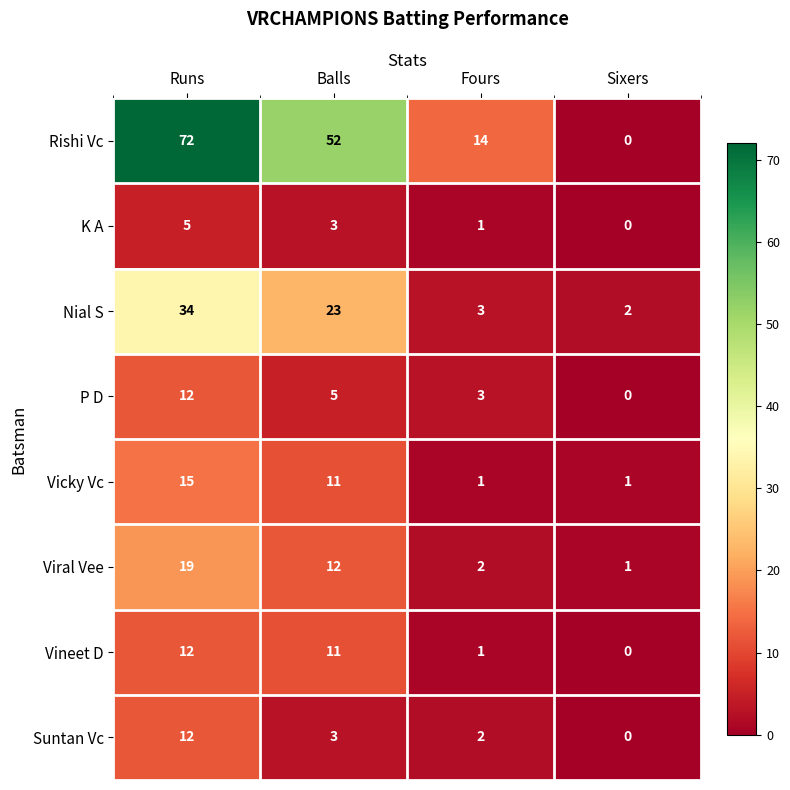

How many values in the Vineet D series are below 11?

2